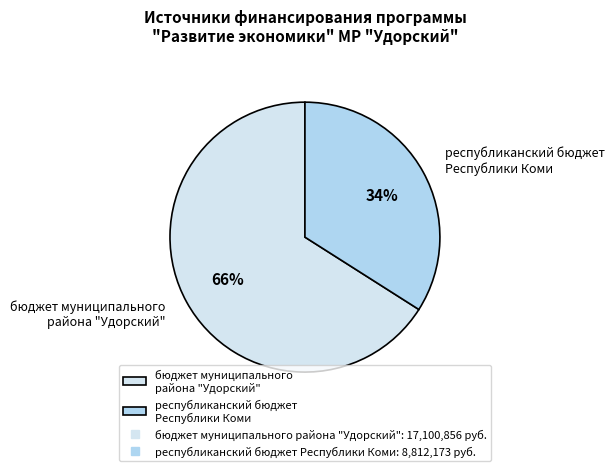

To the nearest percent, what is the difference between the largest and smallest slice percentages?

32%